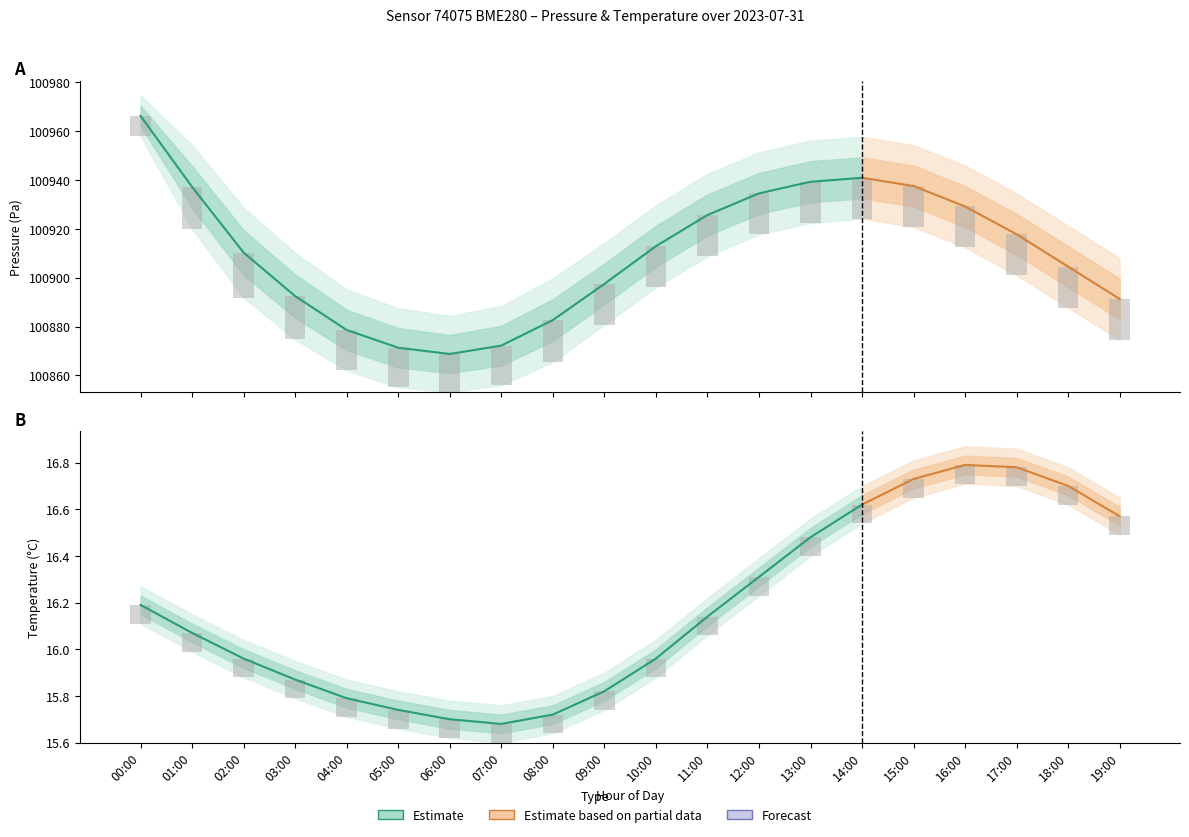

At which label does pressure_lower first exceed 100896?

00:00